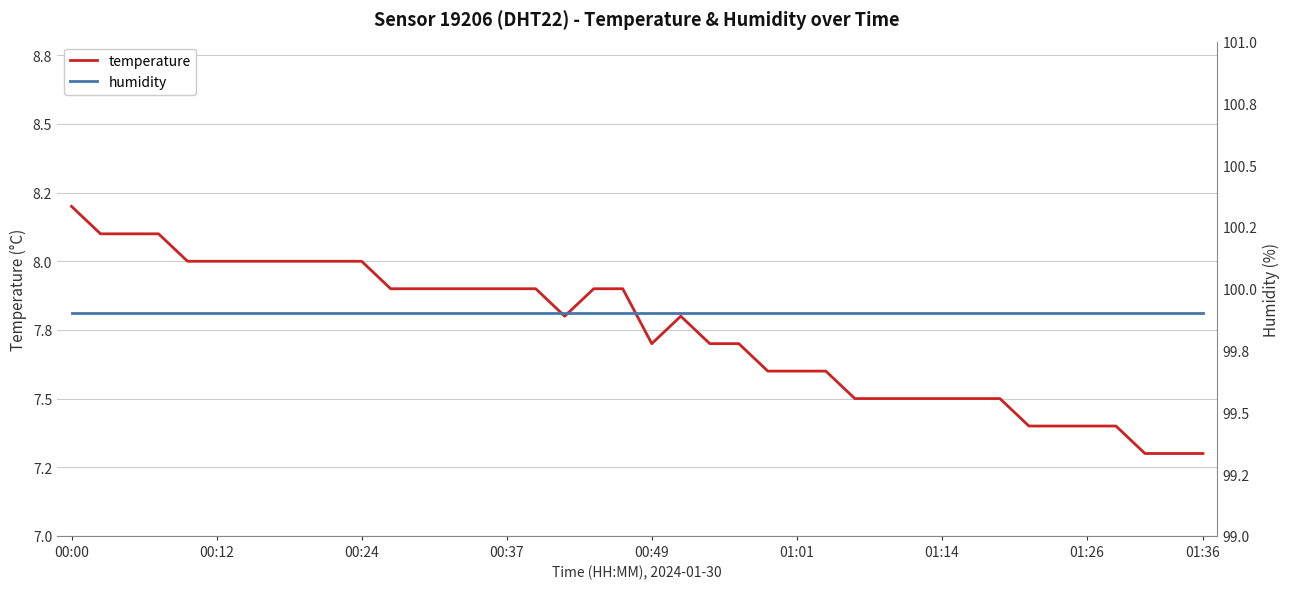

Is it true that humidity equals 99.9 at 26?

True